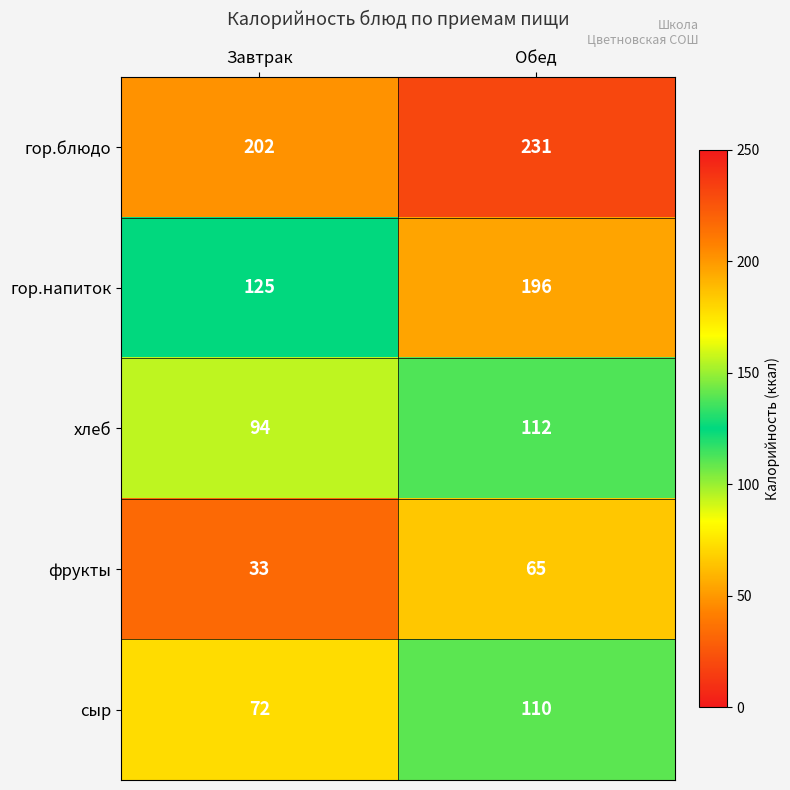

At which label is гор.блюдо closest to 216?

Завтрак